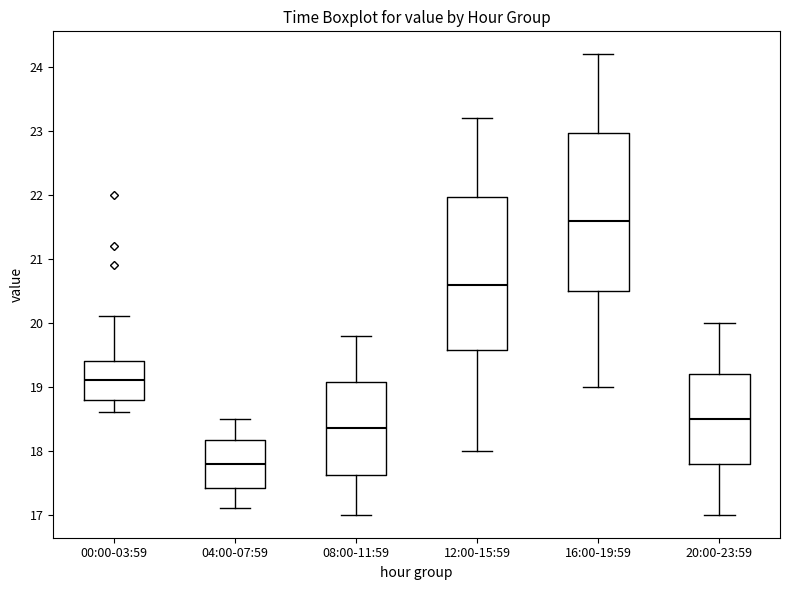

Reading left to right, read every box against the y-axis: the position of its median line, the range the box covers, and the ends of its whiskers. The values are not printed on the chart, so give them approximately, as read against the axis.

00:00-03:59: median 19.1, box 18.8 to 19.4, whiskers 18.6 to 20.1
04:00-07:59: median 17.8, box 17.4 to 18.2, whiskers 17.1 to 18.5
08:00-11:59: median 18.4, box 17.6 to 19.1, whiskers 17.0 to 19.8
12:00-15:59: median 20.6, box 19.6 to 22.0, whiskers 18.0 to 23.2
16:00-19:59: median 21.6, box 20.5 to 23.0, whiskers 19.0 to 24.2
20:00-23:59: median 18.5, box 17.8 to 19.2, whiskers 17.0 to 20.0